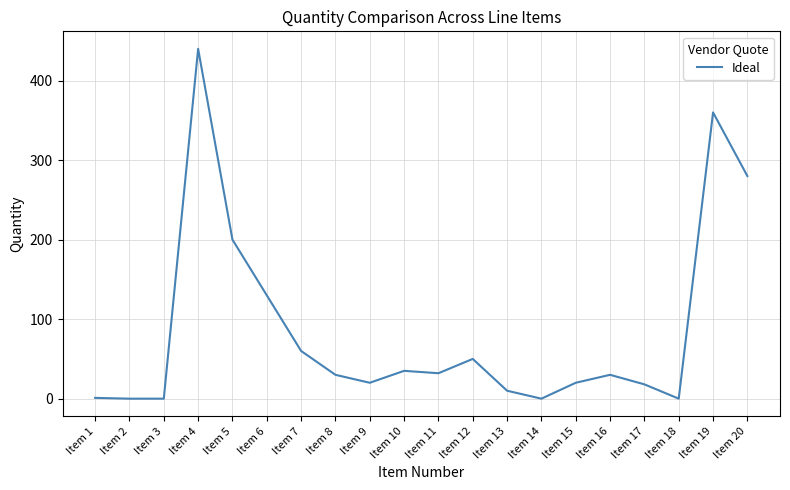

Where is the data nearest to the value 220?

Item 5